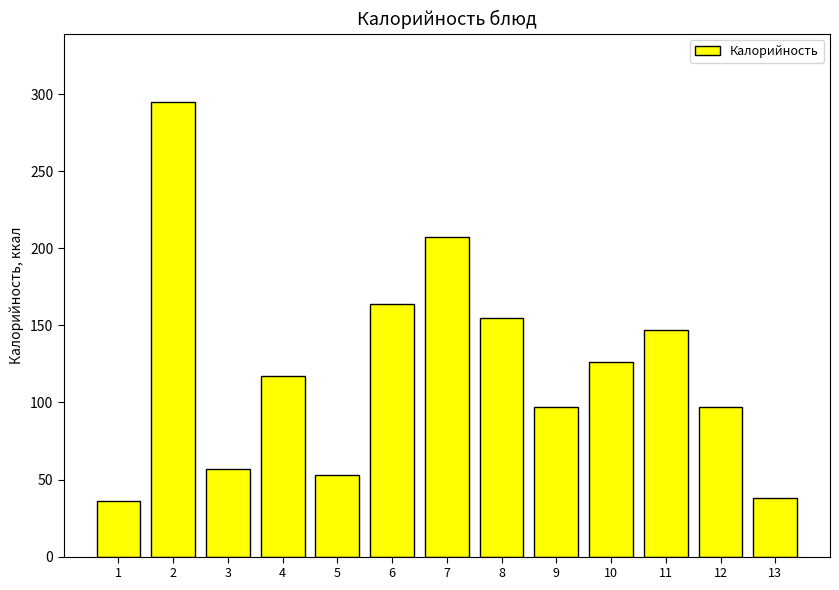

Reading left to right, extract all data points from this chart.

1=36	2=295	3=57	4=117	5=53	6=164	7=207	8=155	9=97	10=126	11=147	12=97	13=38